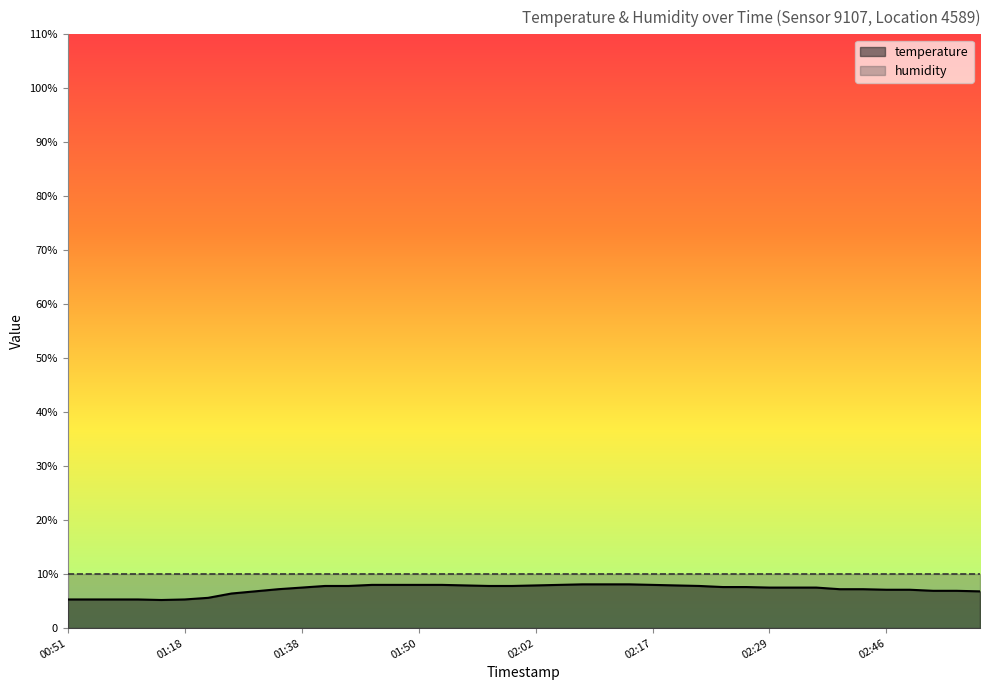

What is the smallest value displayed?

5.2